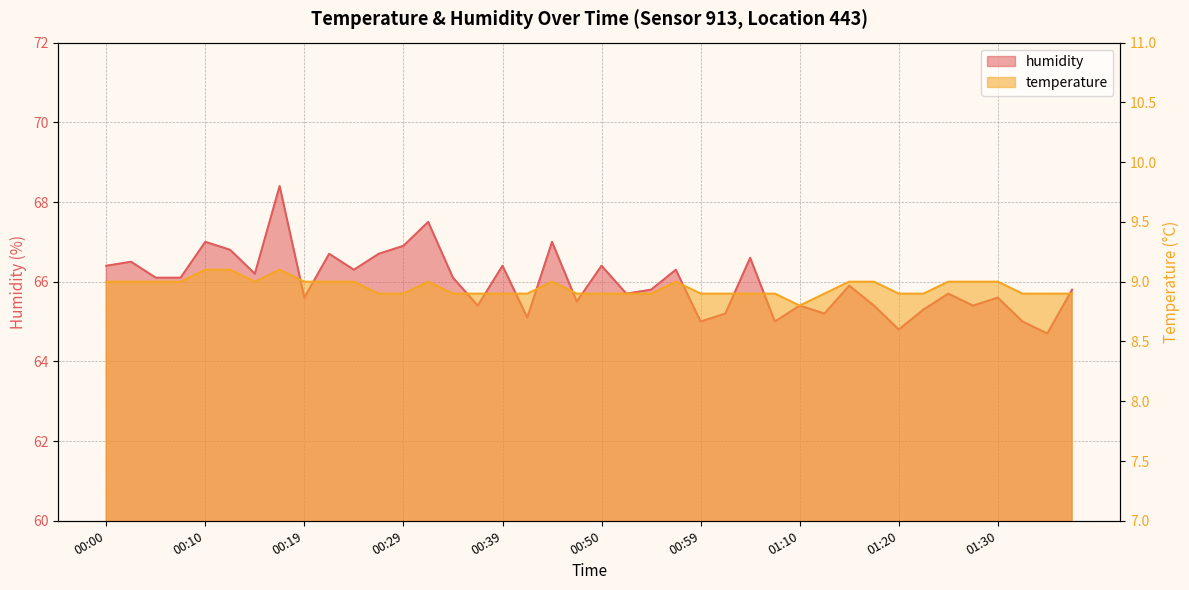

How many data points in humidity are above 65?

35